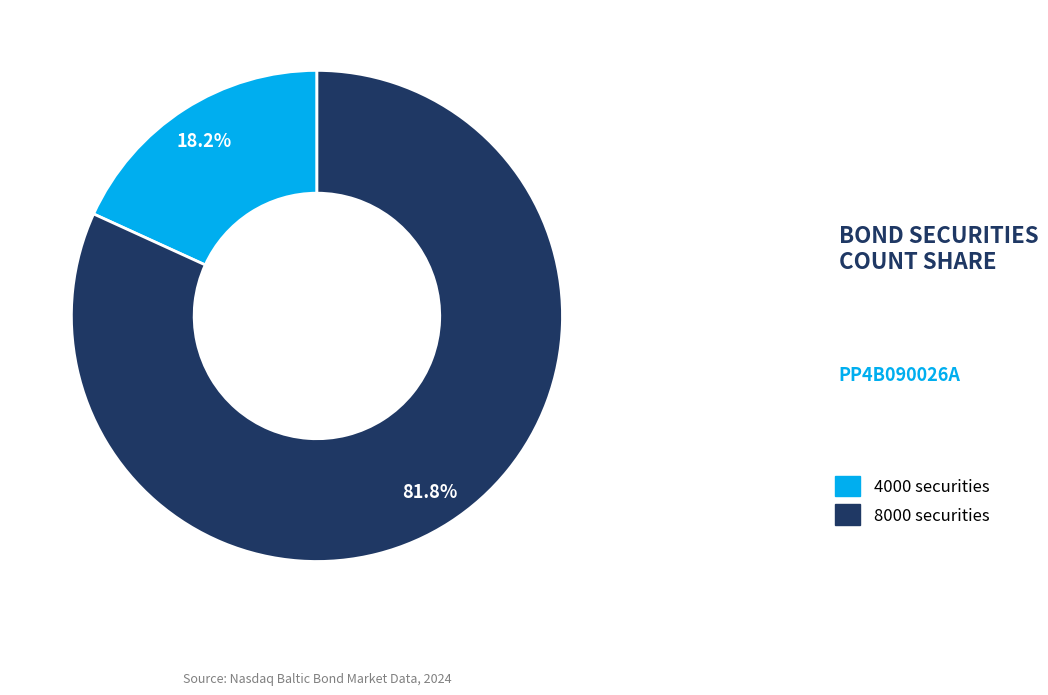

Count the number of slices in the pie.

2